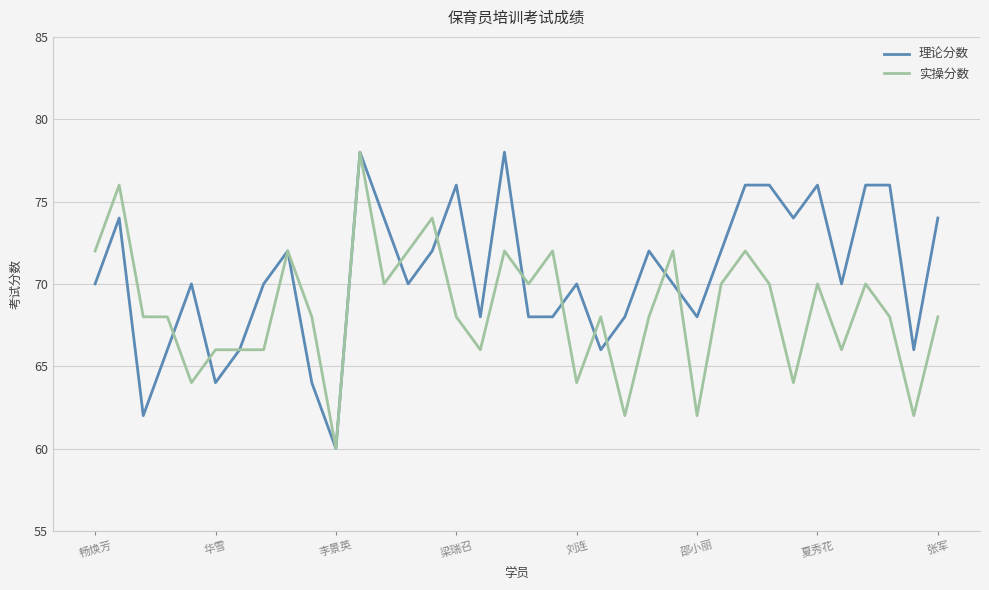

Rank the series by their average value, from lowest to highest.

实操分数, 理论分数